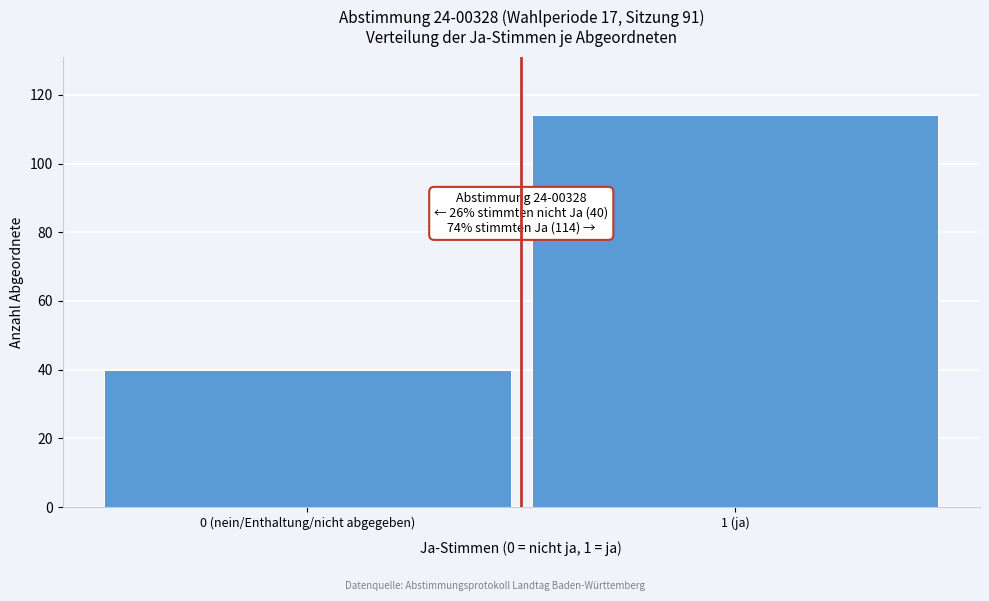

Reading left to right, extract all data points from this chart.

40	114